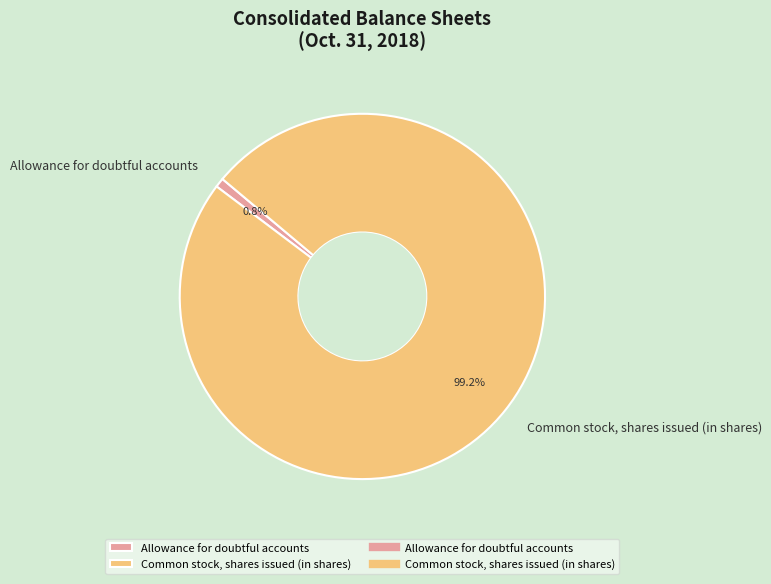

Is there any slice that represents more than half of the pie?

Yes